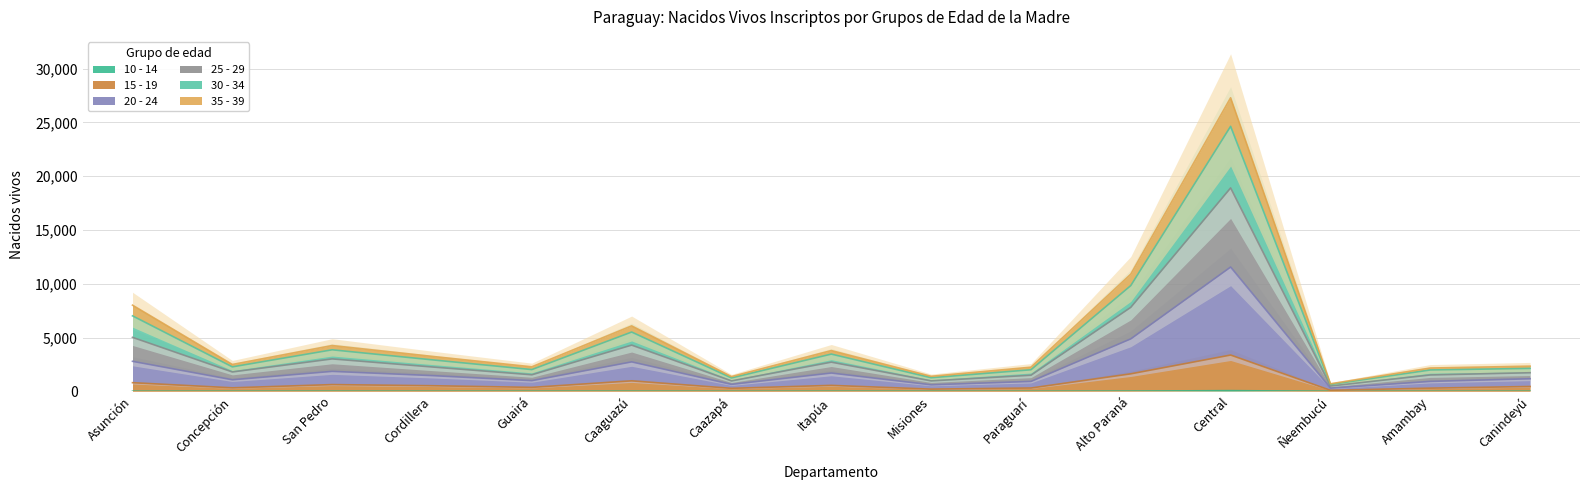

What is the label of the 8th point from the left?

Itapúa